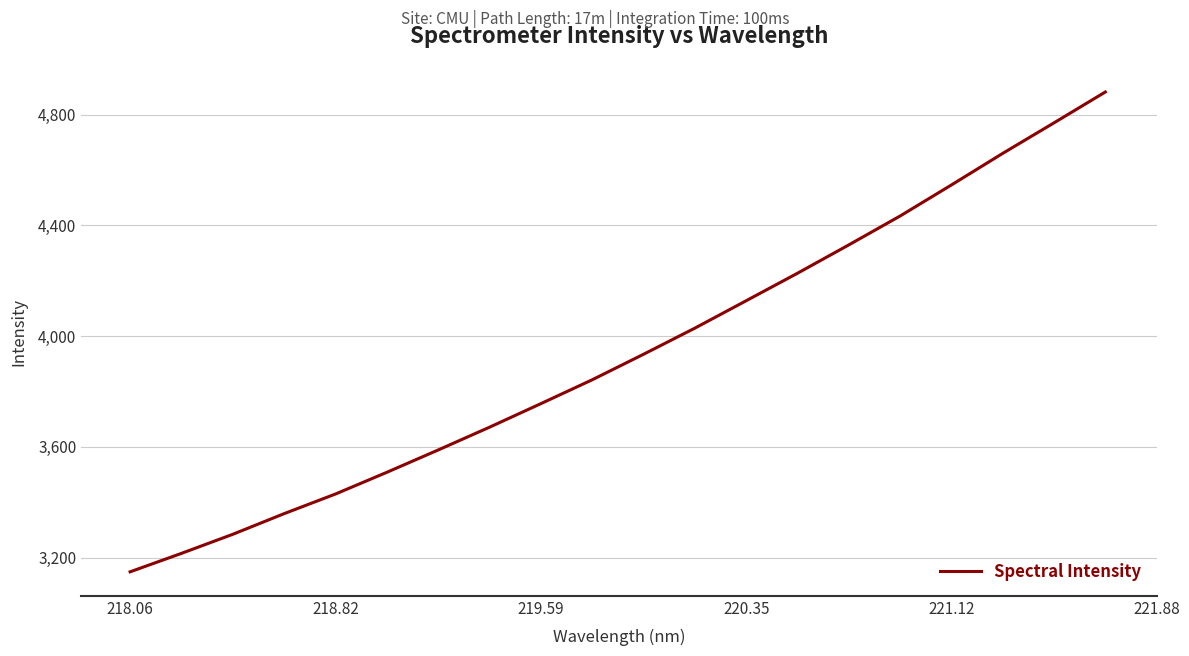

What is the average value?

3937.4